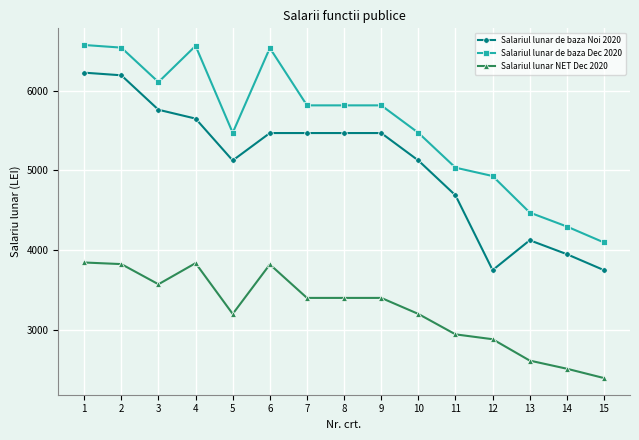

What is the value of the Salariul lunar NET Dec 2020 point at the 12th from the left?

2884